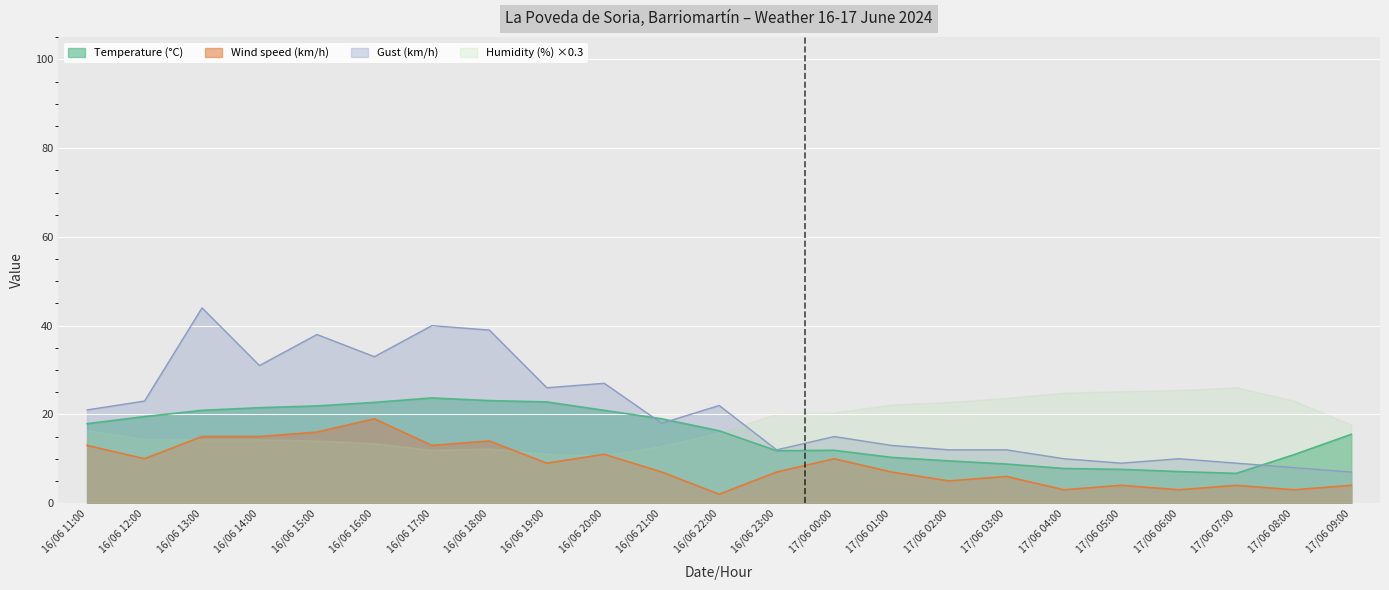

How many data points in Wind speed (km/h) are above 7?

11